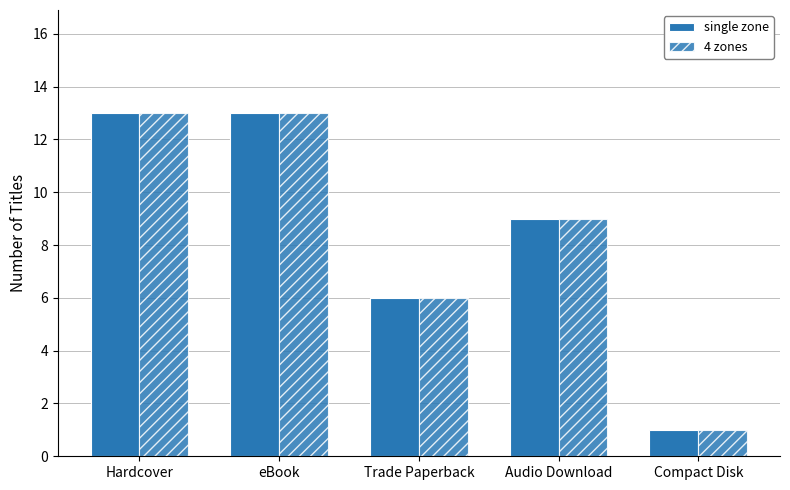

What position from the left is Compact Disk?

5